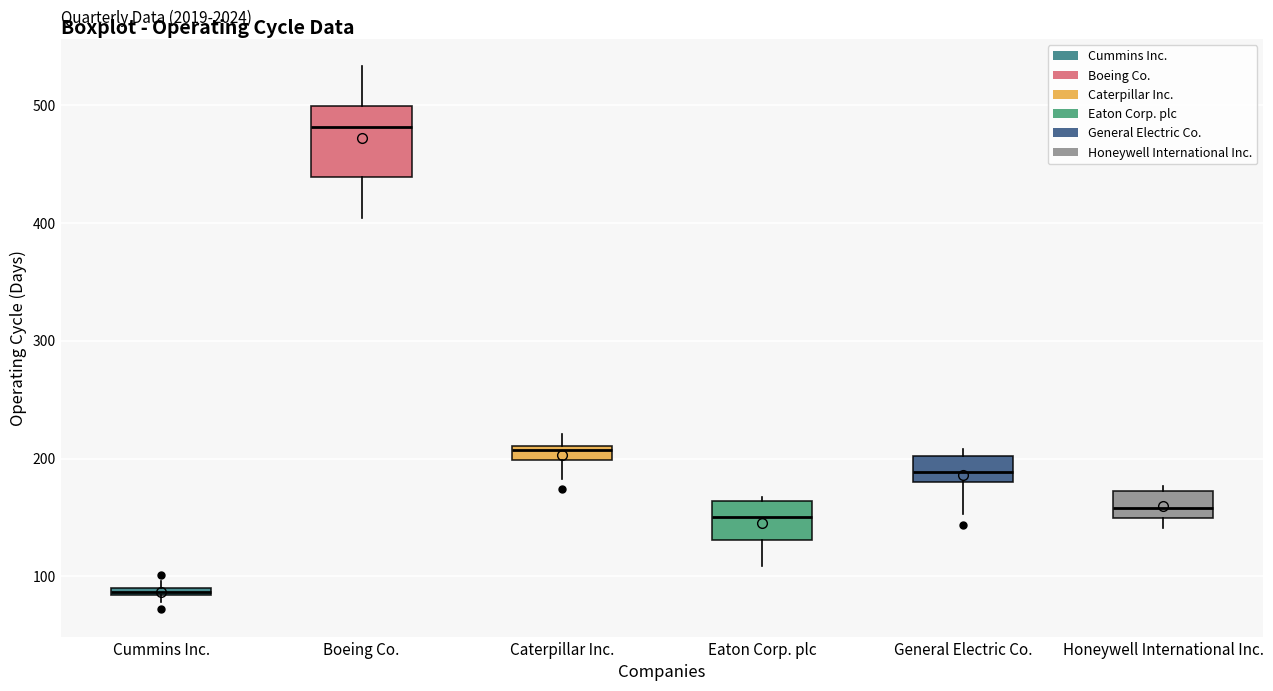

Where does the median line of the box for Honeywell International Inc. sit on the y-axis? The values are not printed on the chart, so give them approximately, as read against the axis.

160